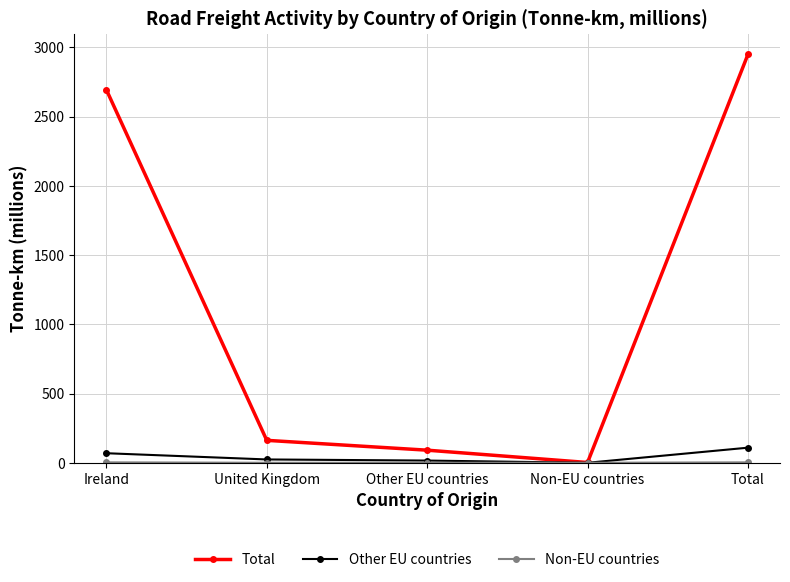

Is it true that Total equals 2949 at Total?

True